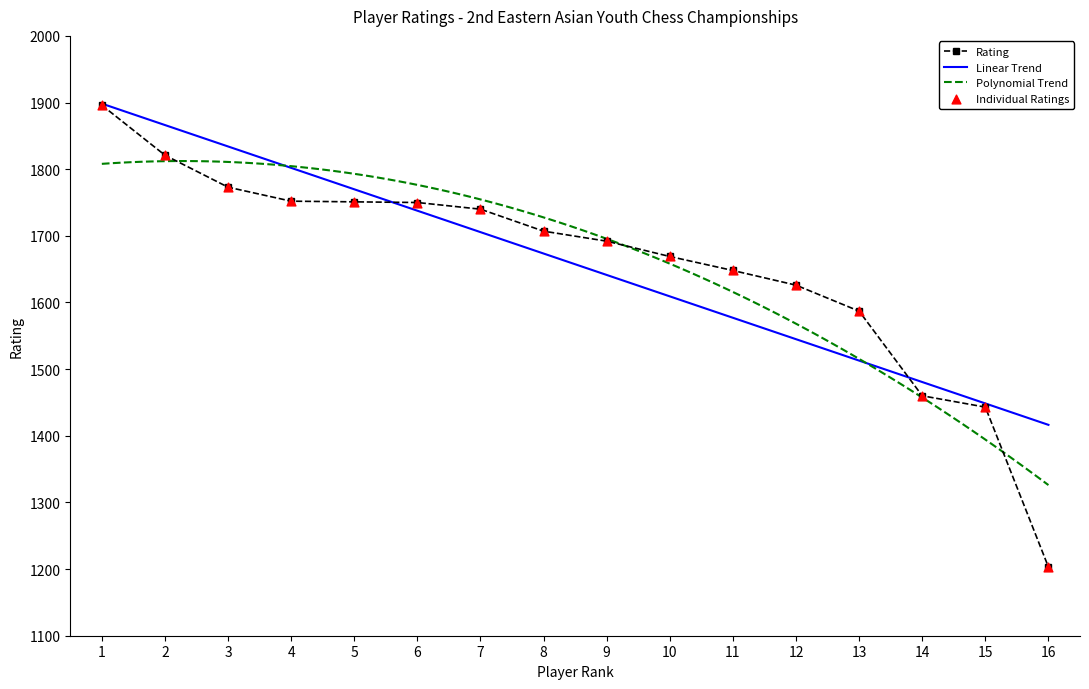

What is the value of the Rating point at the 3rd from the left?

1773